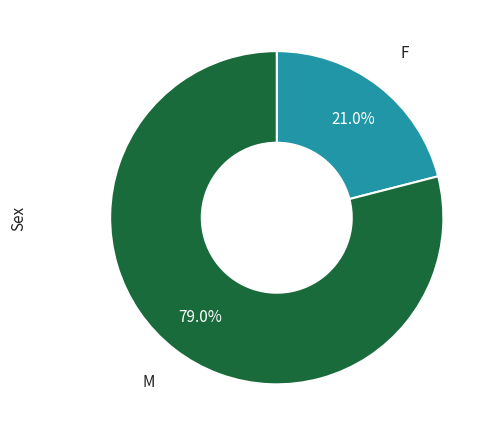

Which category has the smallest portion of the pie?

F